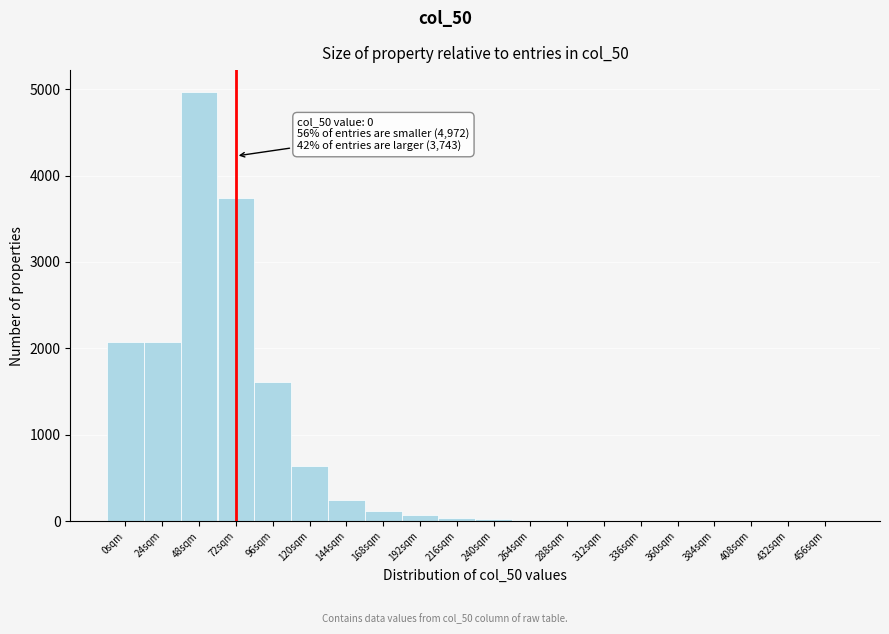

Which label corresponds to the largest value in the chart?

48sqm